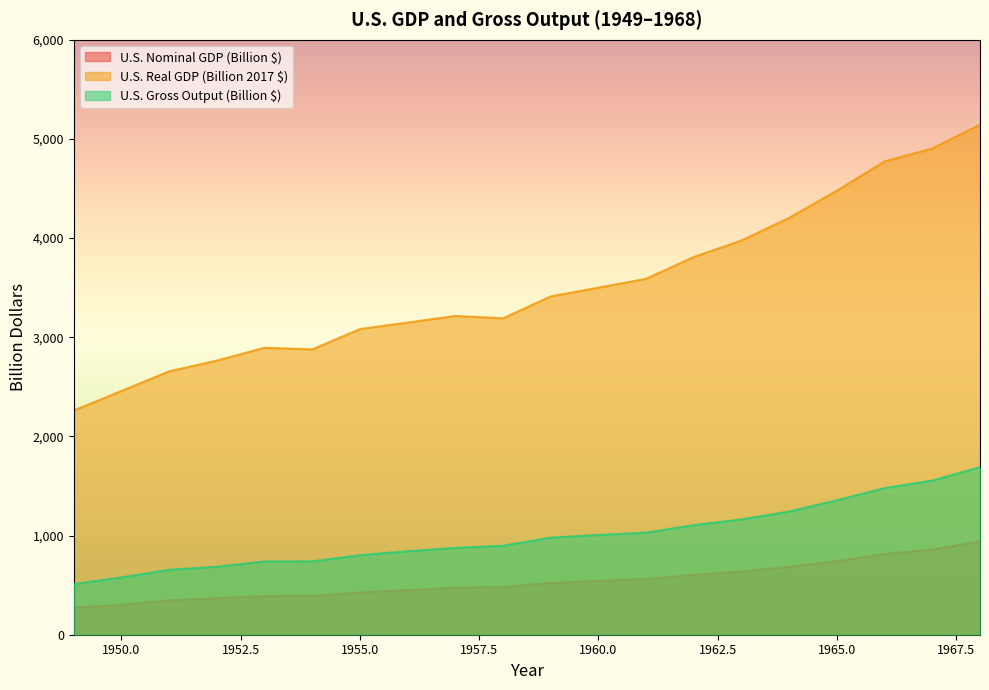

Between 1952 and 1963, which is larger?

1963